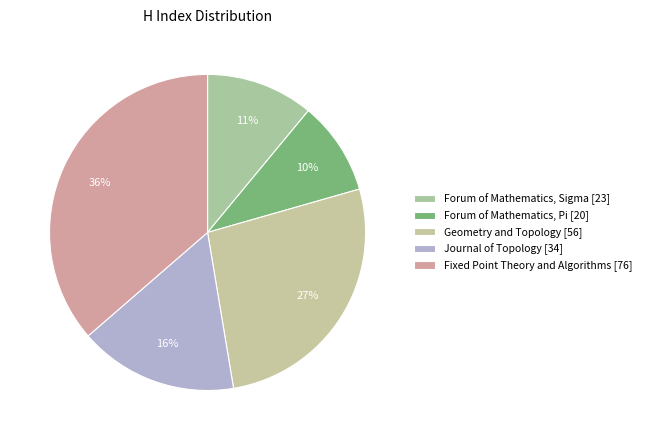

How many slices are in this pie chart?

5